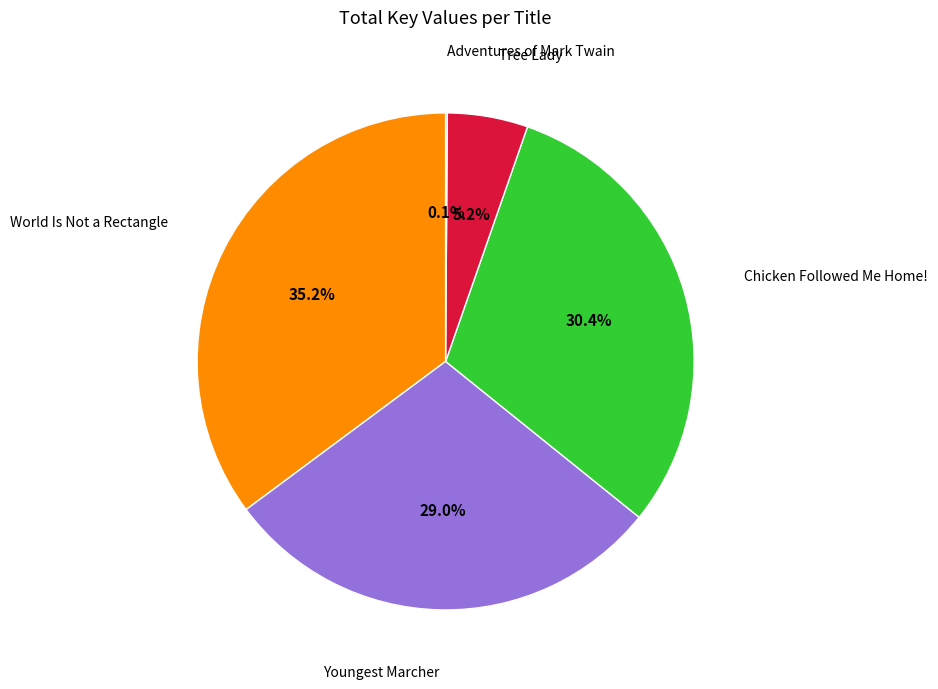

Does any single category account for the majority?

No